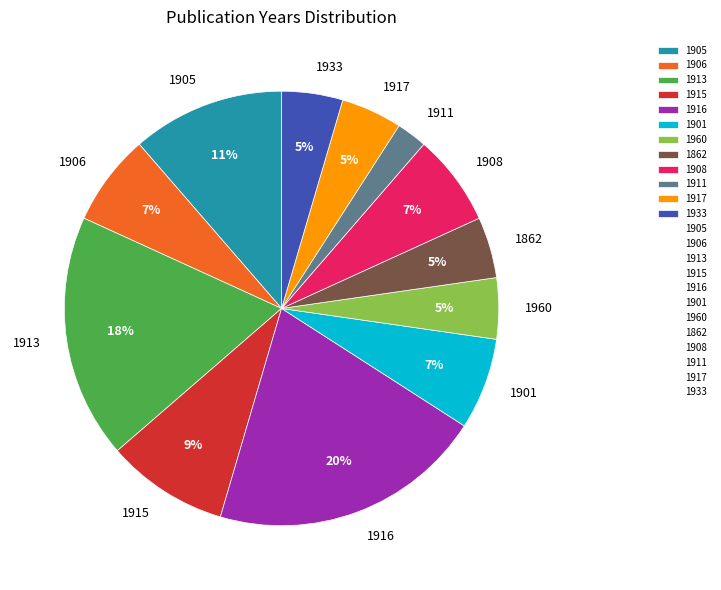

To the nearest percent, what is the difference between the largest and smallest slice percentages?

18%